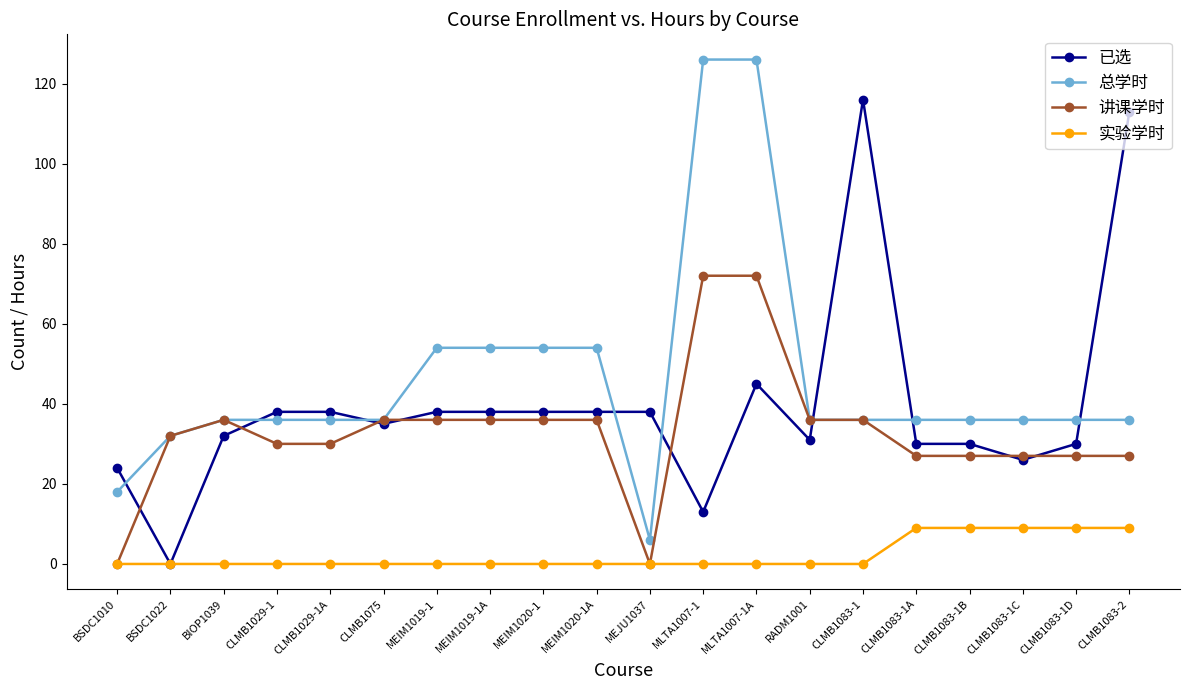

What is the maximum value shown in the chart?

126